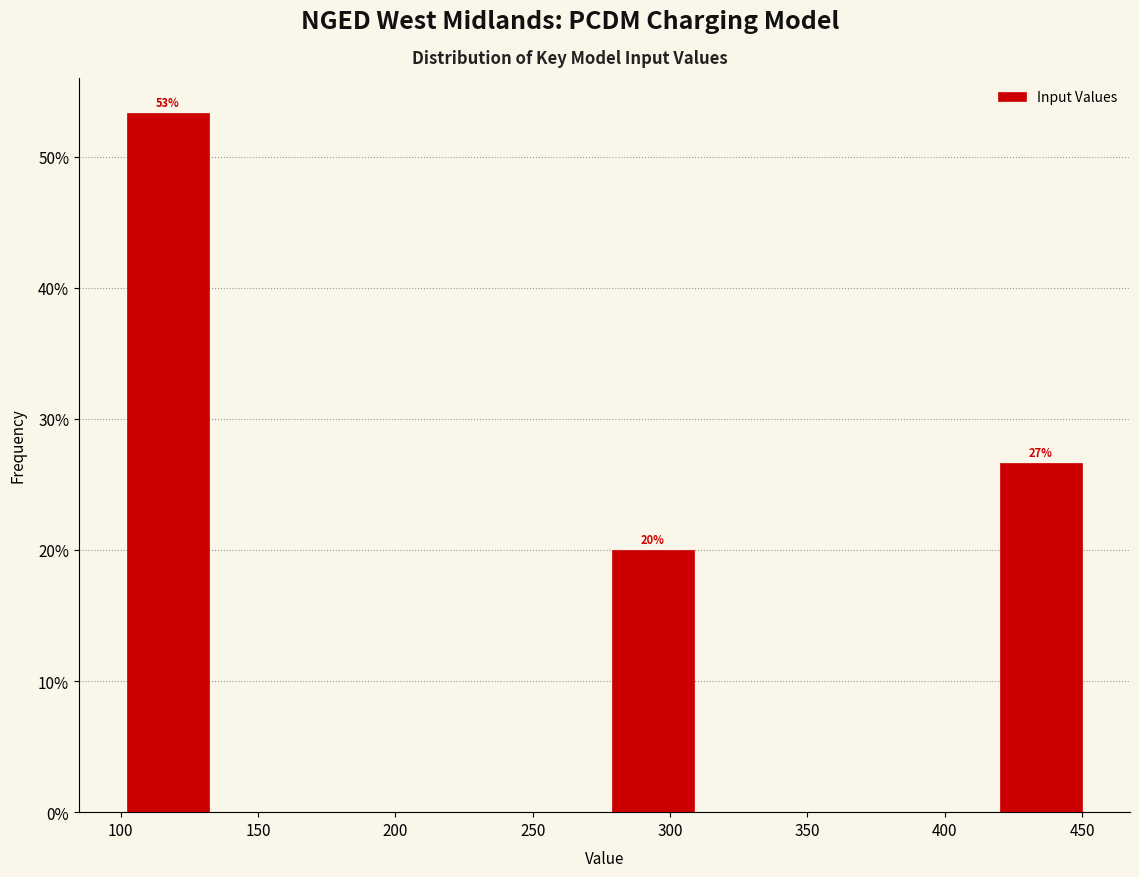

Which range on the x-axis has the tallest bar?

100 to 135